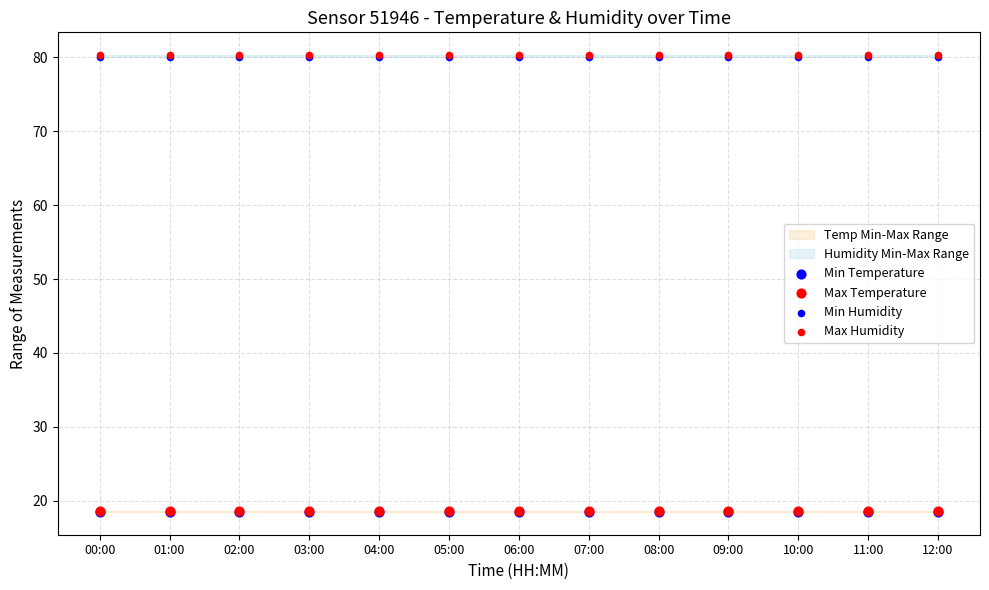

Which series has the largest Y range (max minus min)?

Min Temperature